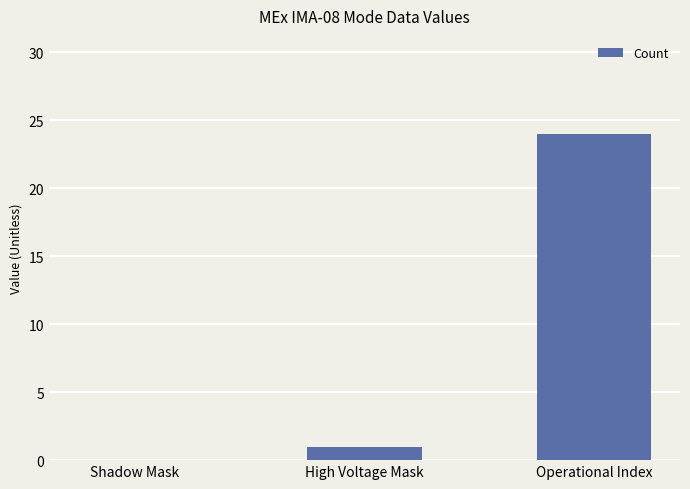

What is the average value?

8